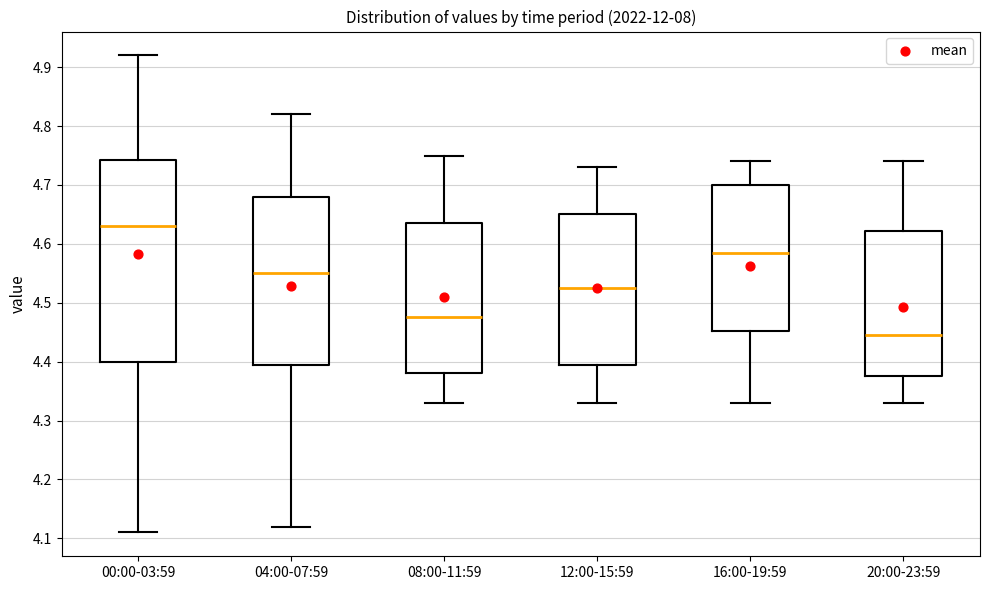

Reading left to right, transcribe this box plot: for each box, give where its median line is, the range the box spans, and where its two whiskers end, as read against the y-axis. The values are not printed on the chart, so give them approximately, as read against the axis.

00:00-03:59: median 4.63, box 4.40 to 4.74, whiskers 4.11 to 4.92
04:00-07:59: median 4.55, box 4.40 to 4.68, whiskers 4.12 to 4.82
08:00-11:59: median 4.48, box 4.38 to 4.64, whiskers 4.33 to 4.75
12:00-15:59: median 4.53, box 4.40 to 4.65, whiskers 4.33 to 4.73
16:00-19:59: median 4.59, box 4.45 to 4.70, whiskers 4.33 to 4.74
20:00-23:59: median 4.45, box 4.38 to 4.62, whiskers 4.33 to 4.74